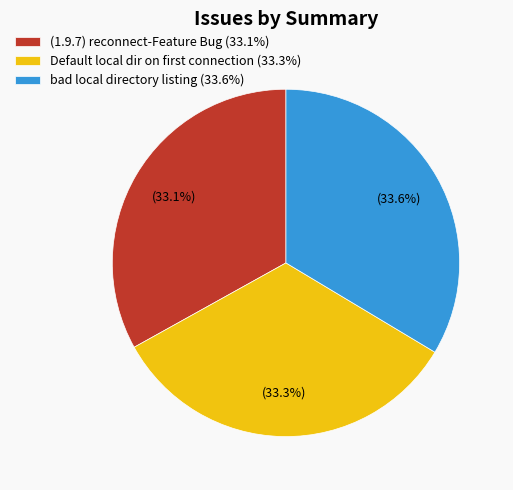

What is the ratio of the value at bad local directory listing (33.6%) to the value at (1.9.7) reconnect-Feature Bug (33.1%)?

1.0